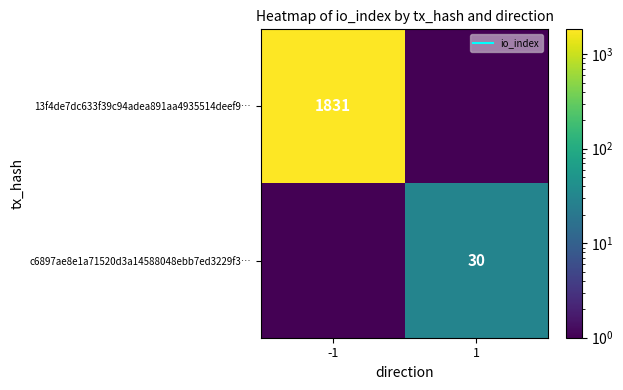

Which category has the highest value in the 13f4de7dc633f39c94adea891aa4935514deef9… series?

-1